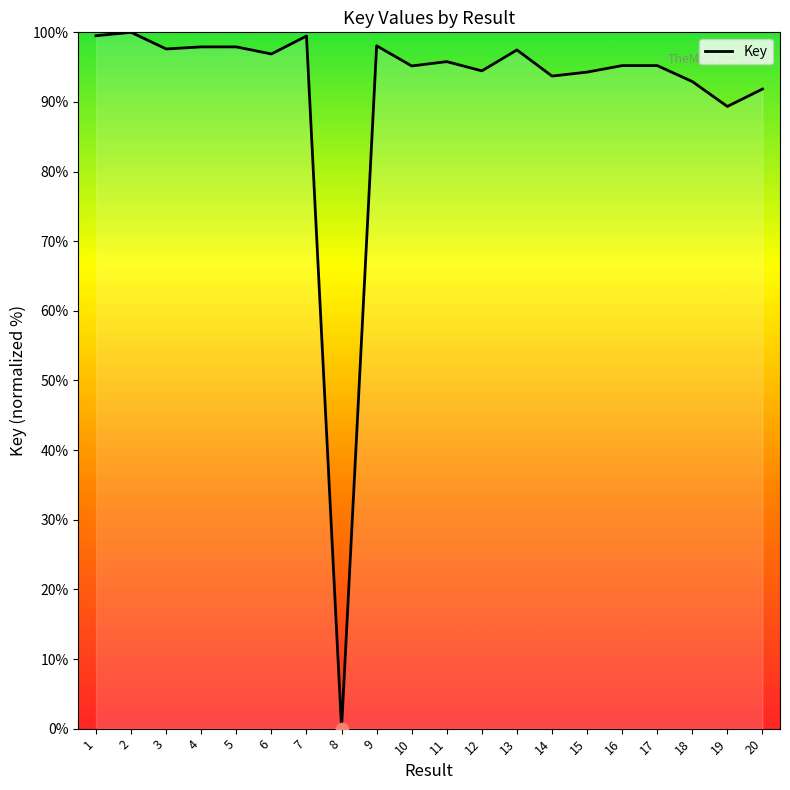

Between 6 and 18, which is larger?

6